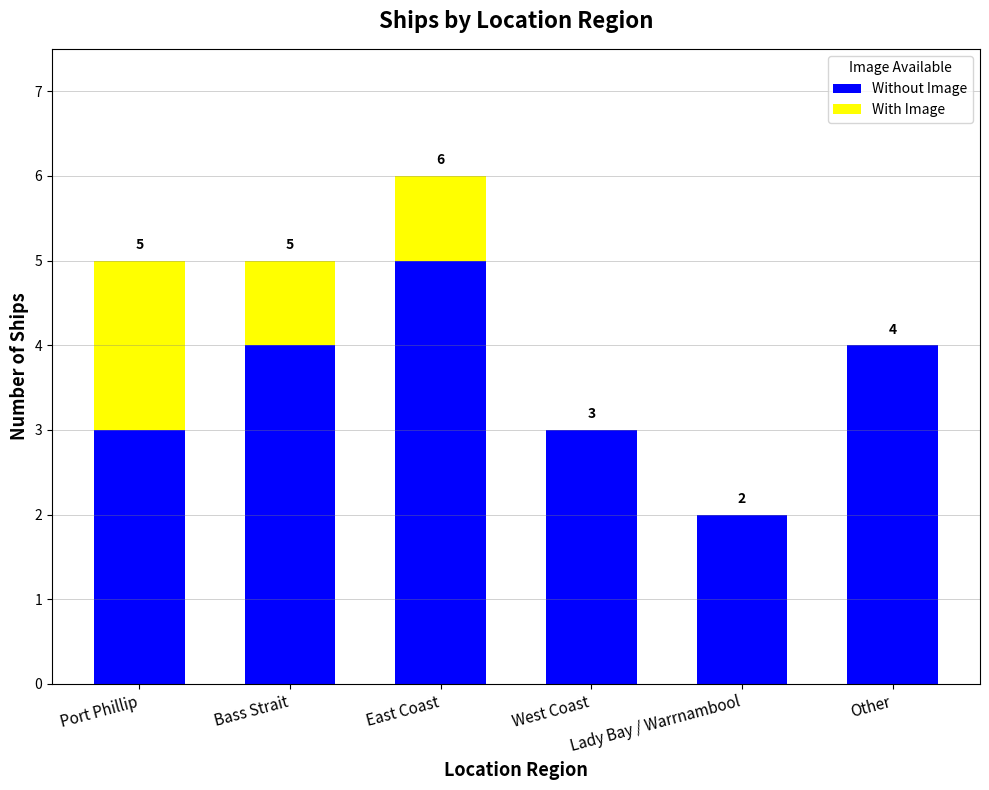

What is the sum of the Without Image values at Bass Strait and Lady Bay / Warrnambool?

6